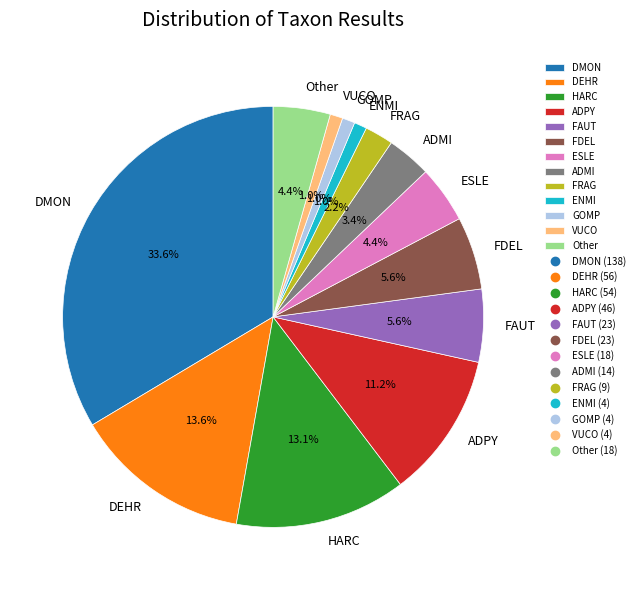

What is the total percentage of ADMI and ADPY?

14.6%